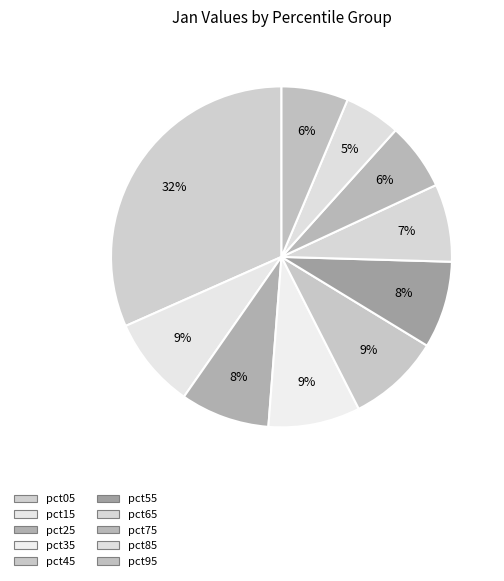

How many segments does this pie chart have?

10